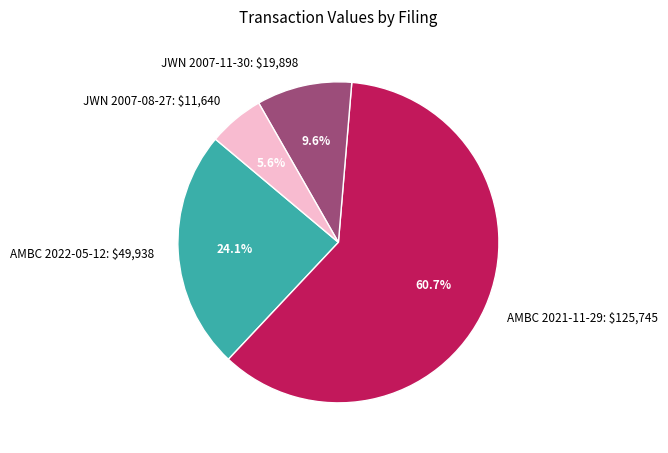

To the nearest percent, what is the average slice percentage?

25%